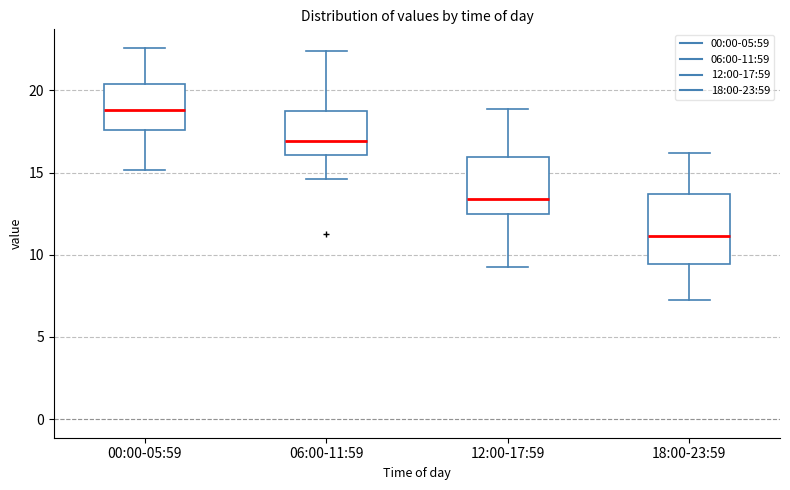

Reading left to right, read every box against the y-axis: the position of its median line, the range the box covers, and the ends of its whiskers. The values are not printed on the chart, so give them approximately, as read against the axis.

00:00-05:59: median 19.0, box 17.5 to 20.5, whiskers 15.0 to 22.5
06:00-11:59: median 17.0, box 16.0 to 19.0, whiskers 14.5 to 22.5
12:00-17:59: median 13.5, box 12.5 to 16.0, whiskers 9.0 to 19.0
18:00-23:59: median 11.0, box 9.5 to 13.5, whiskers 7.0 to 16.0